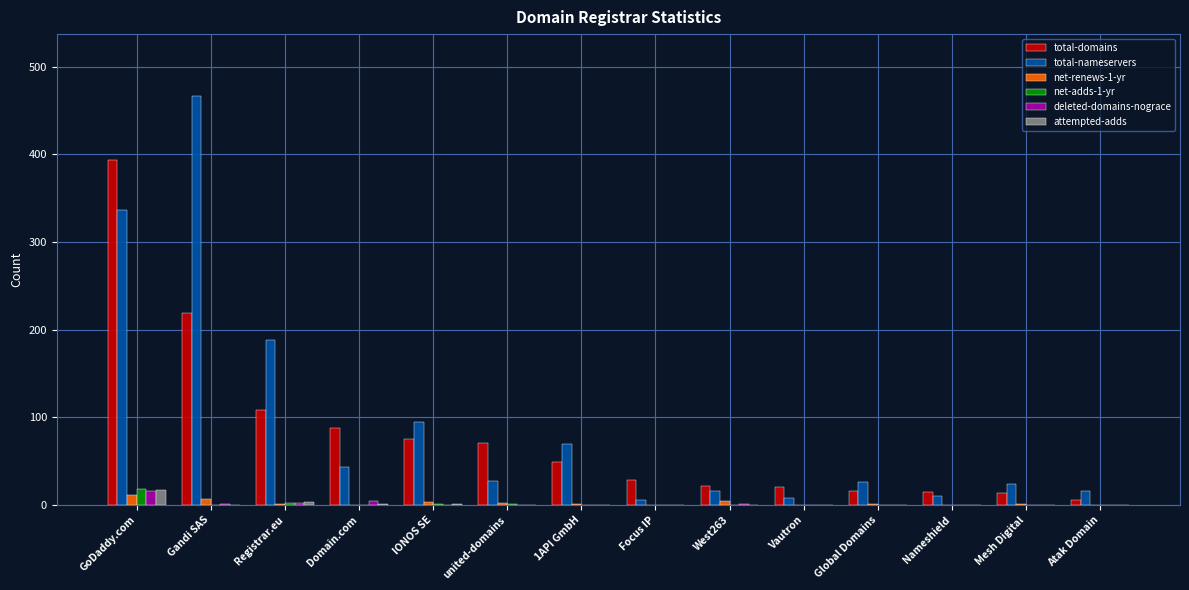

At which label is total-nameservers closest to 236?

Registrar.eu